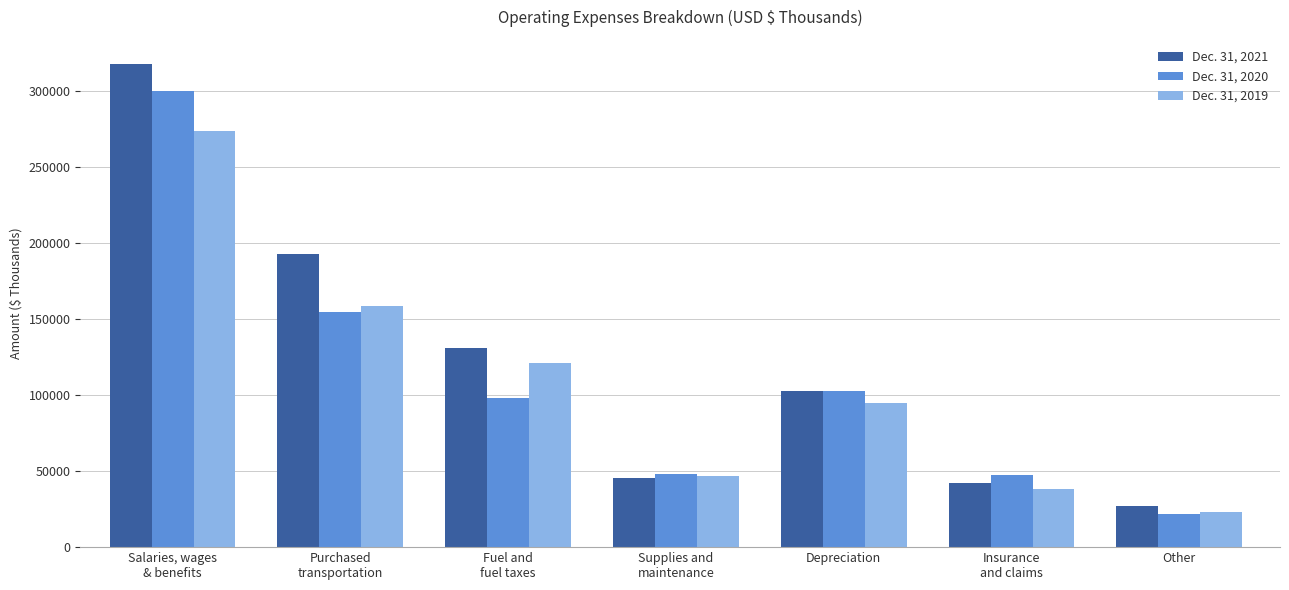

Which series changed the most between Depreciation and Other?

Dec. 31, 2020